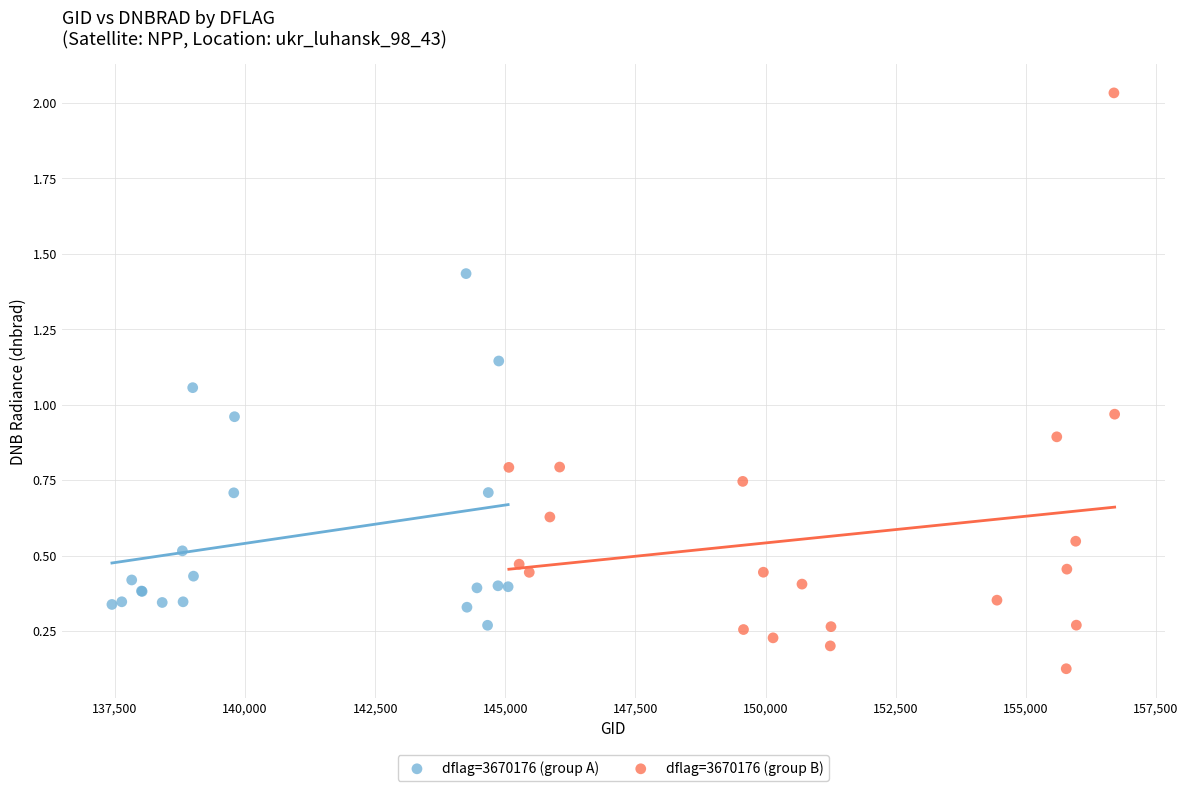

What are all the series names shown in the legend?

dflag=3670176 (group A), dflag=3670176 (group B)